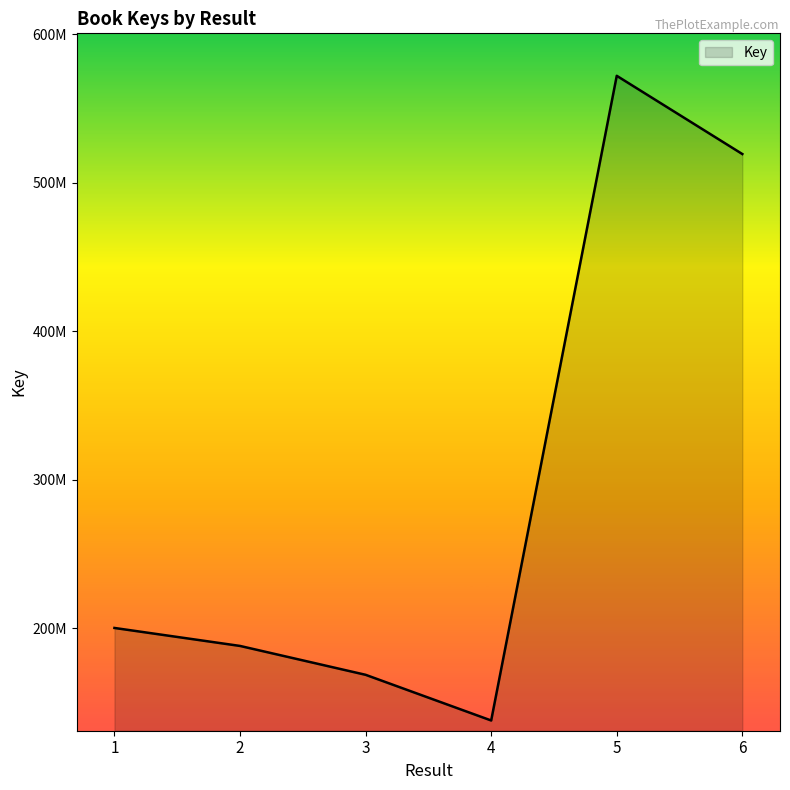

Where is the first local minimum?

4